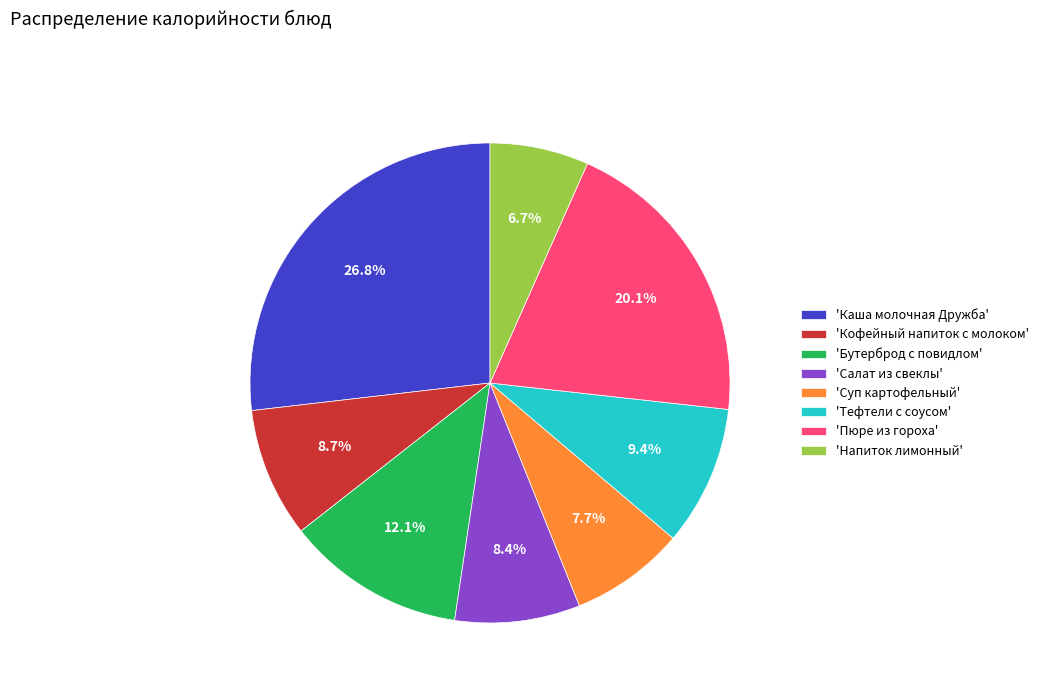

How much of the chart is everything except 'Кофейный напиток с молоком'?

91.3%